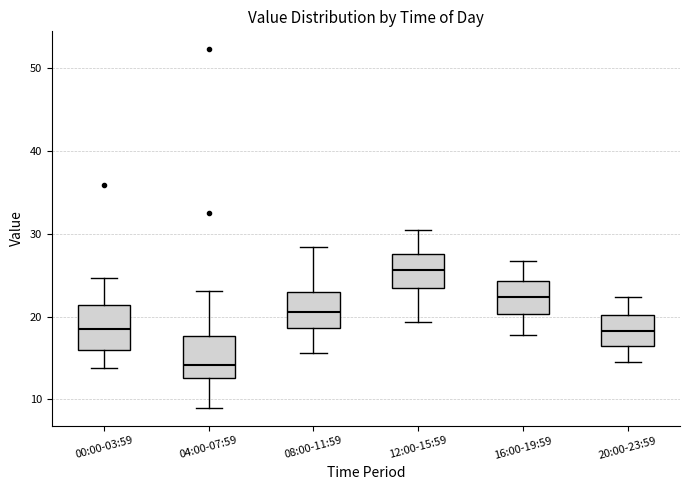

Where does the upper whisker of the box for 00:00-03:59 end on the y-axis? The values are not printed on the chart, so give them approximately, as read against the axis.

25